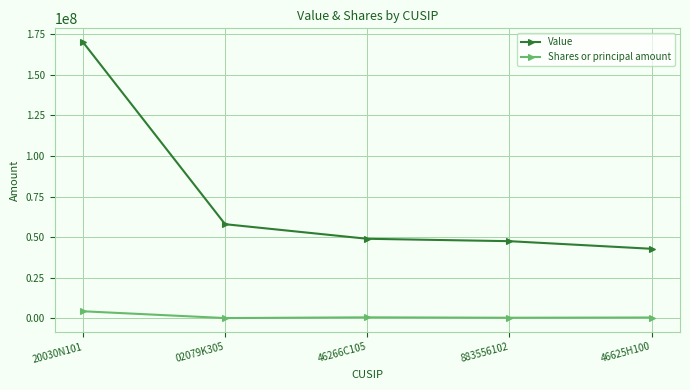

What is the total value across all series at 20030N101?

174463000